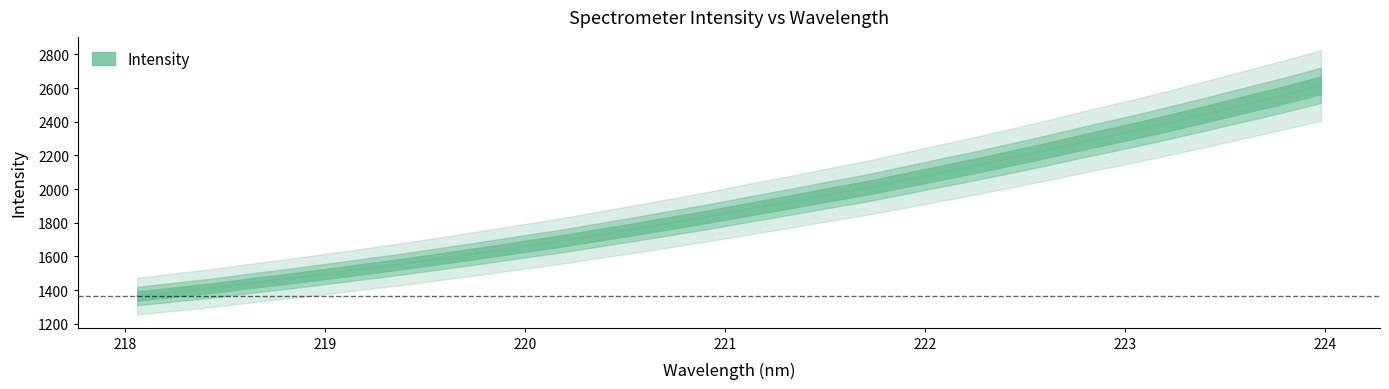

Between 220.7354 and 221.3083, which is larger?

221.3083